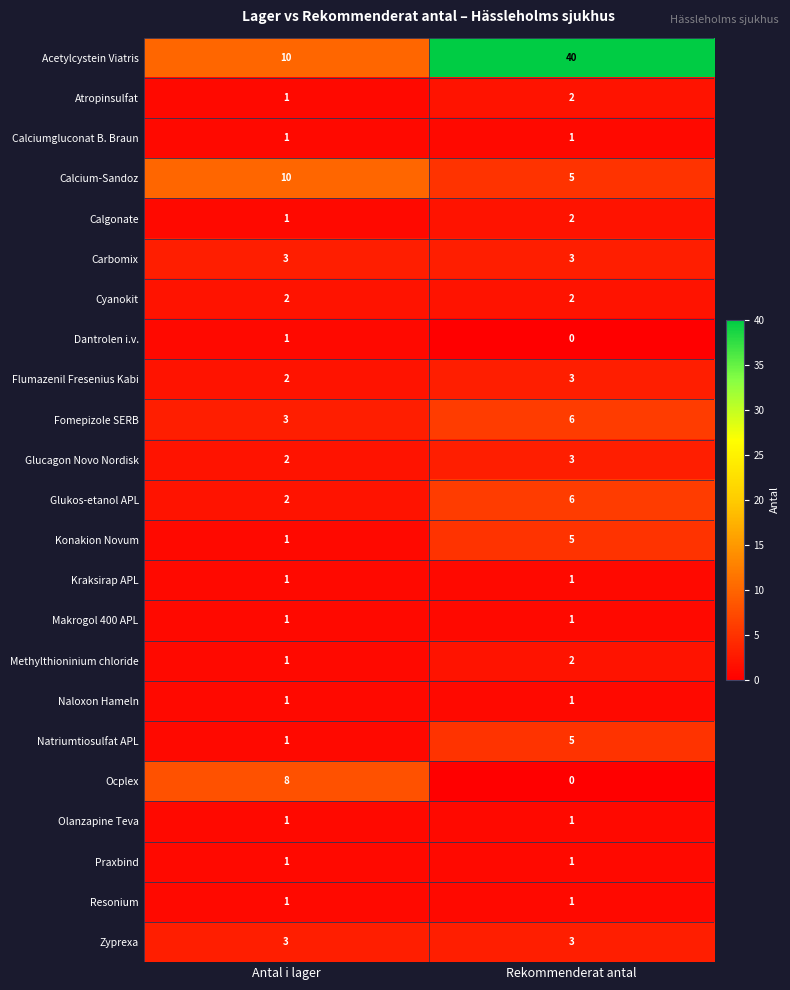

What is the spread (max minus min) of values at Rekommenderat antal?

40